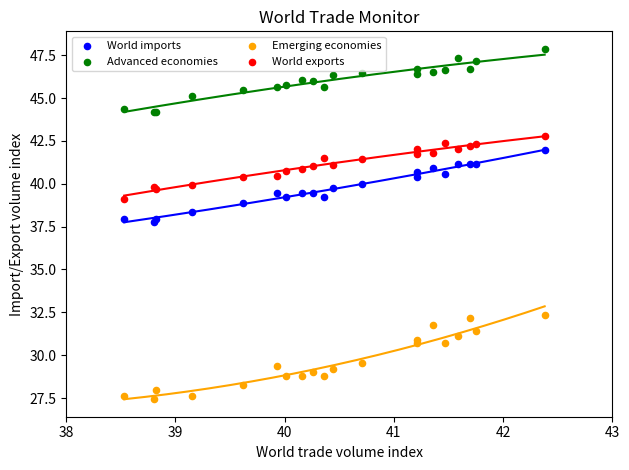

What is the X range (max minus min) for the scatter plot?

3.9